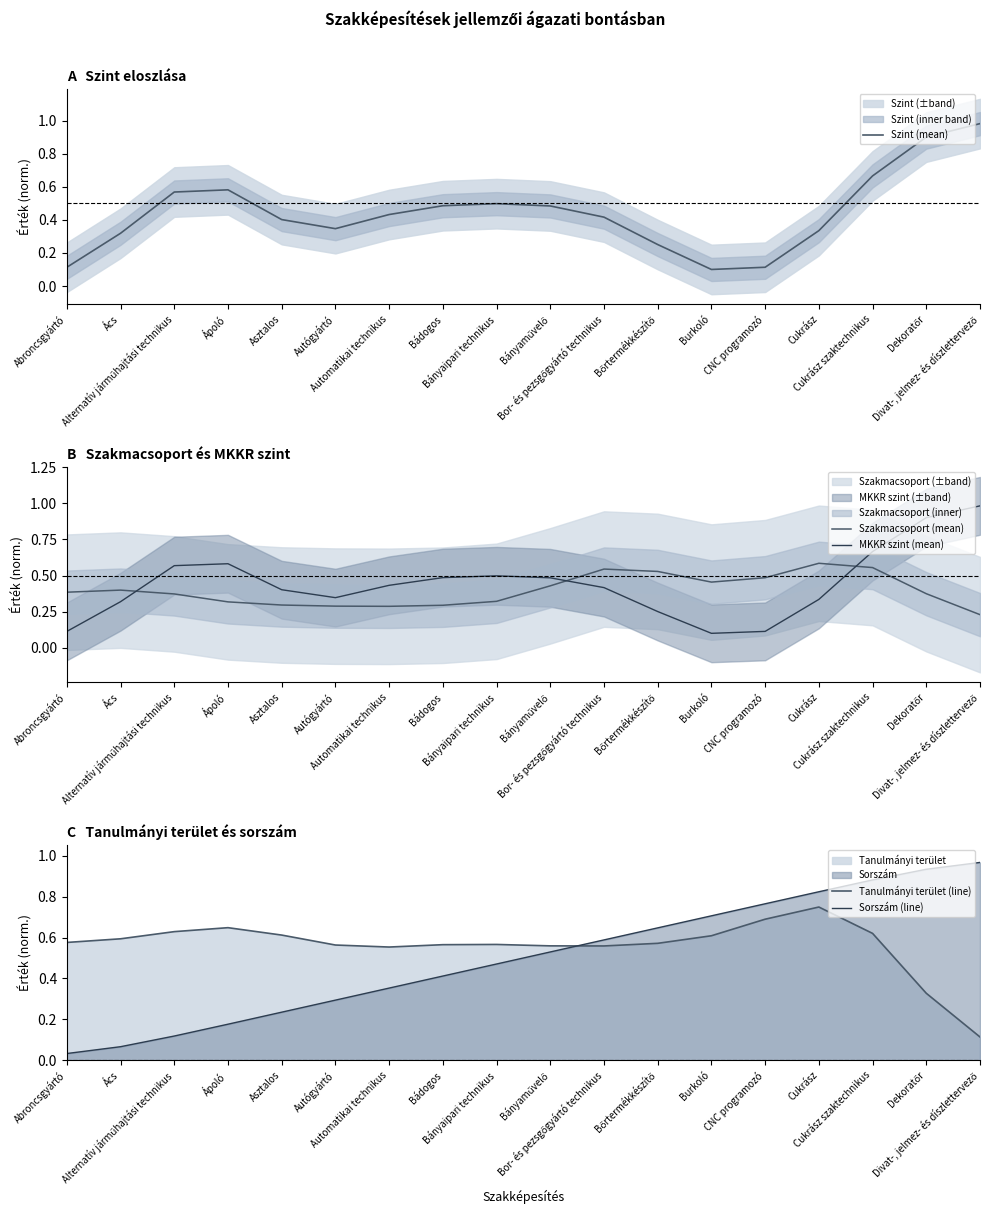

What are all the series names shown in the legend?

Szint (mean), Szakmacsoport (mean), MKKR szint (mean), Tanulmányi terület (line), Sorszám (line)